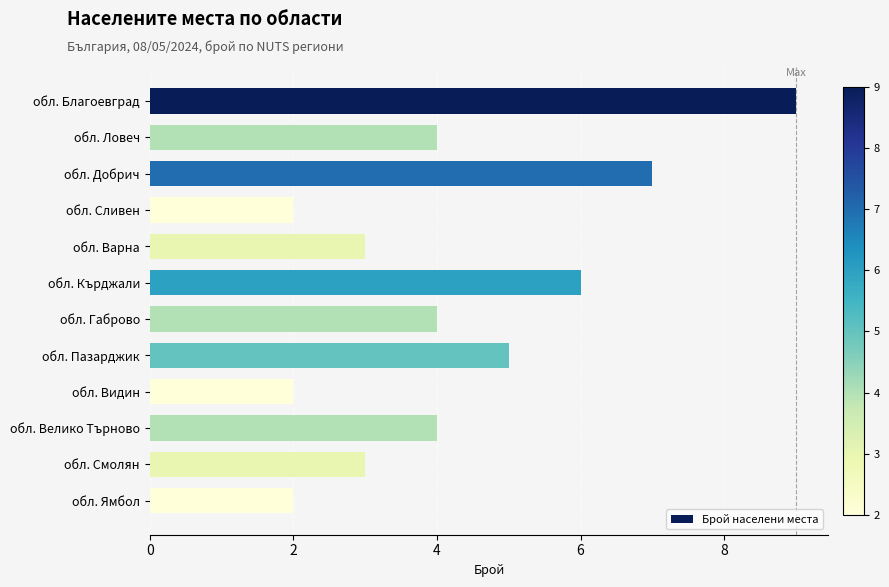

The chart shows a value of 5 at обл. Пазарджик. True or false?

True